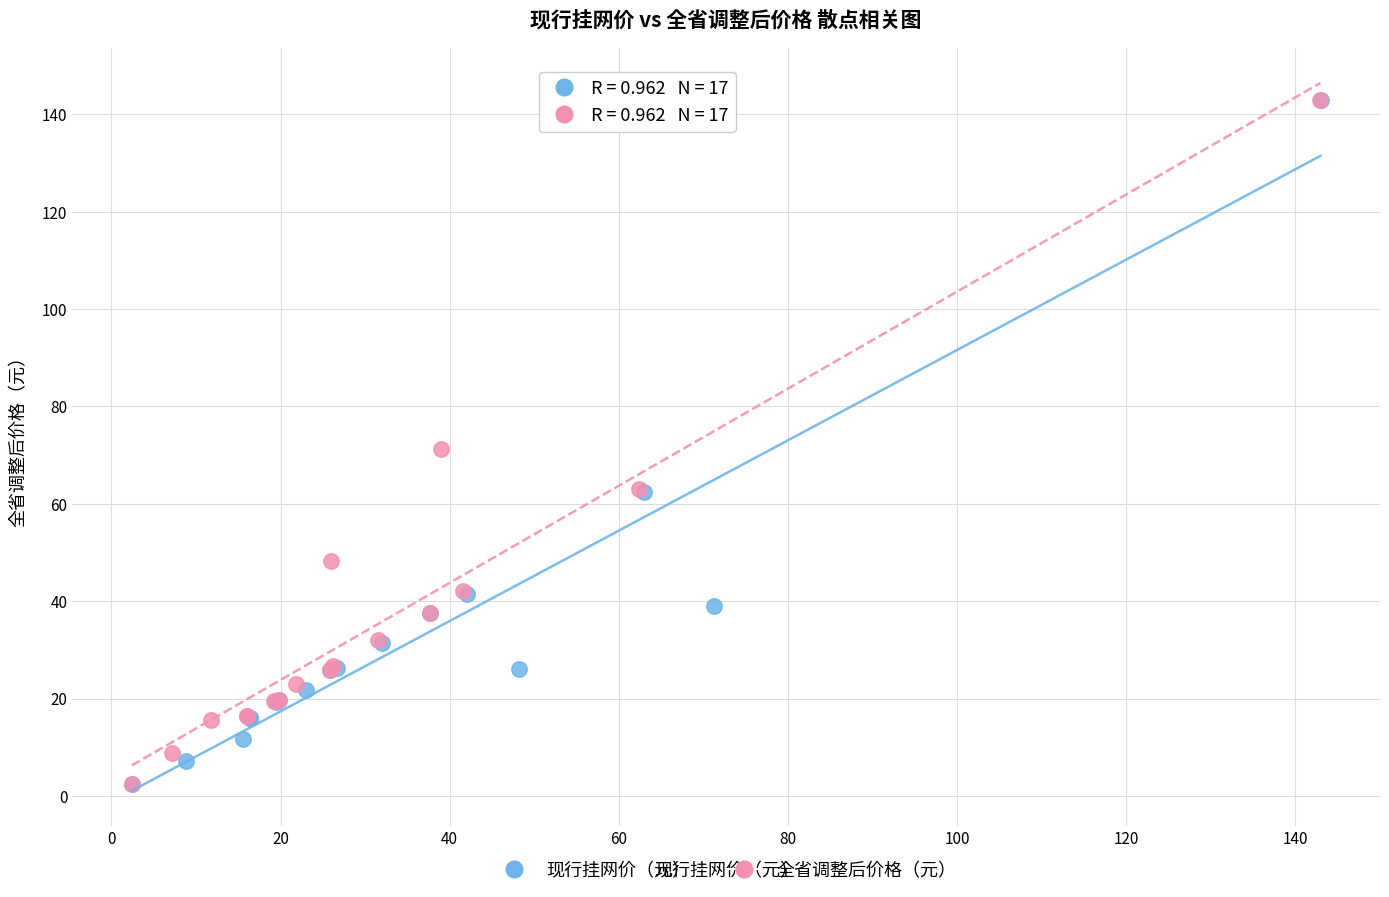

Which series has the widest spread of Y values?

现行挂网价（元）